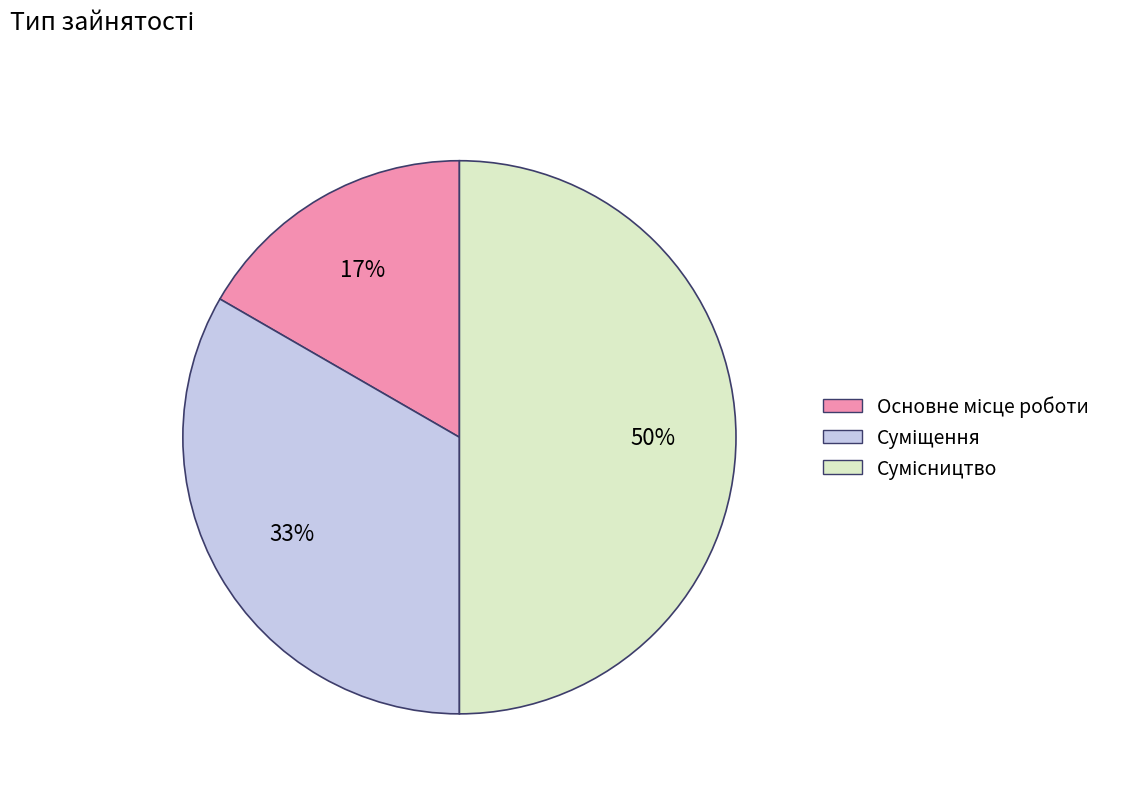

To the nearest percent, what is the difference between the largest and smallest slice percentages?

33%